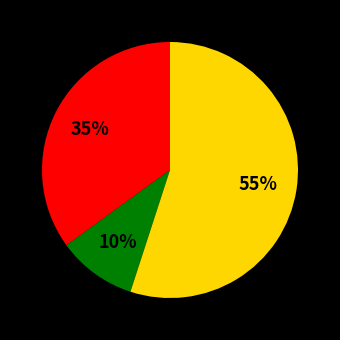

How many slices are in this pie chart?

3